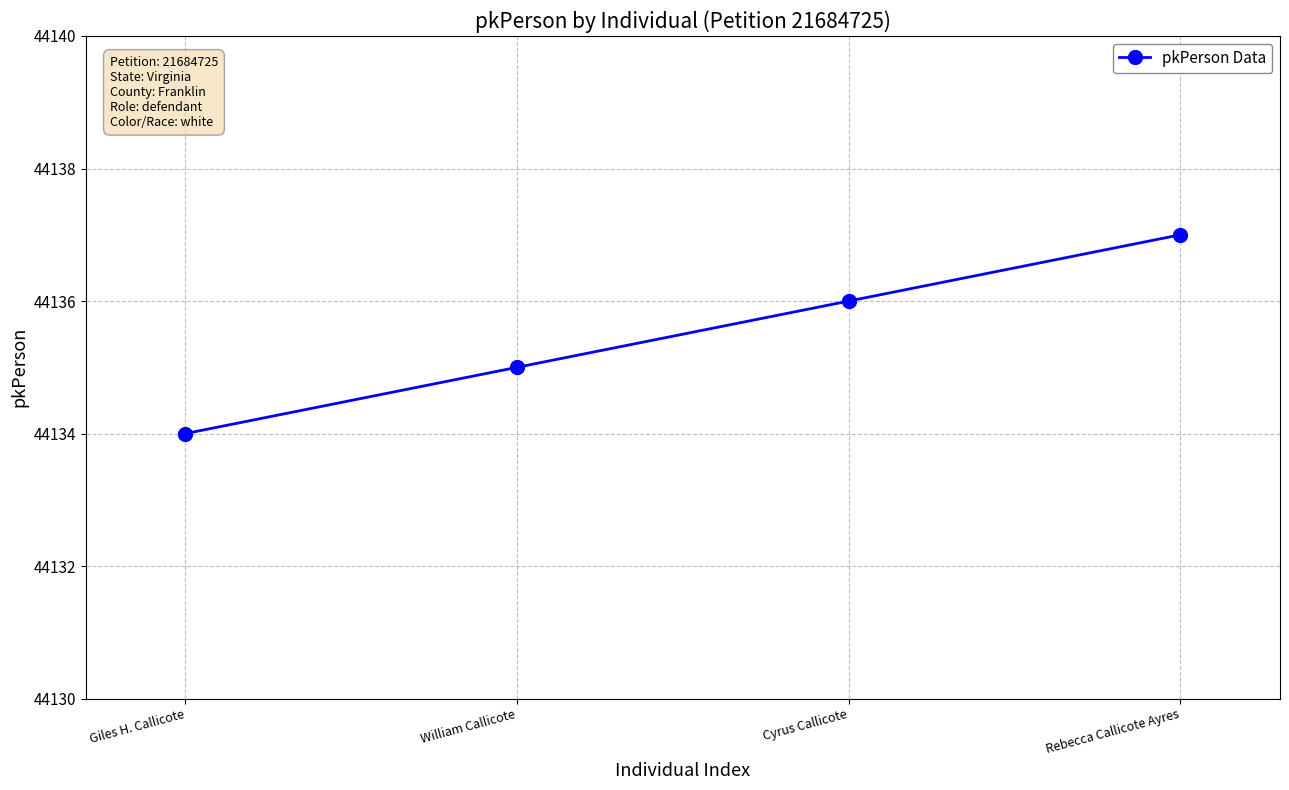

What is the average value?

44136